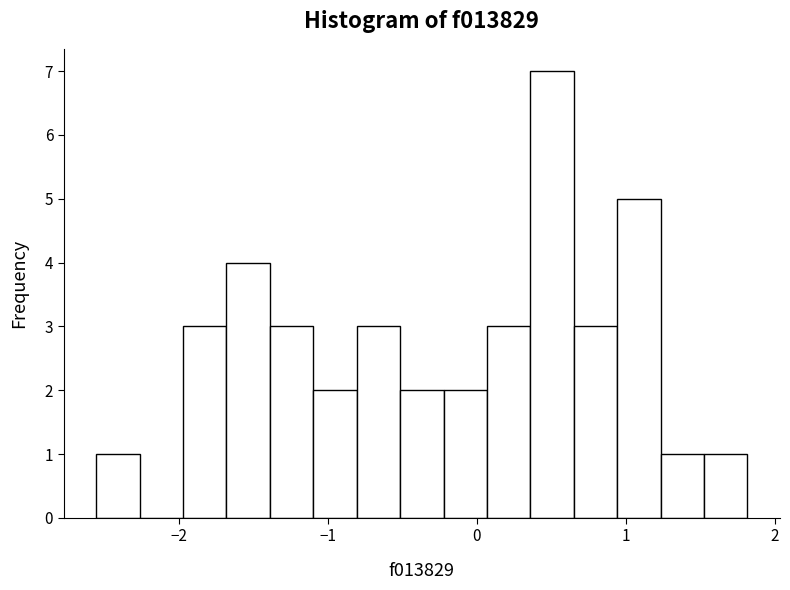

Around what value on the x-axis is the tallest bar? Give the approximate position of its centre, as read against the axis.

0.5